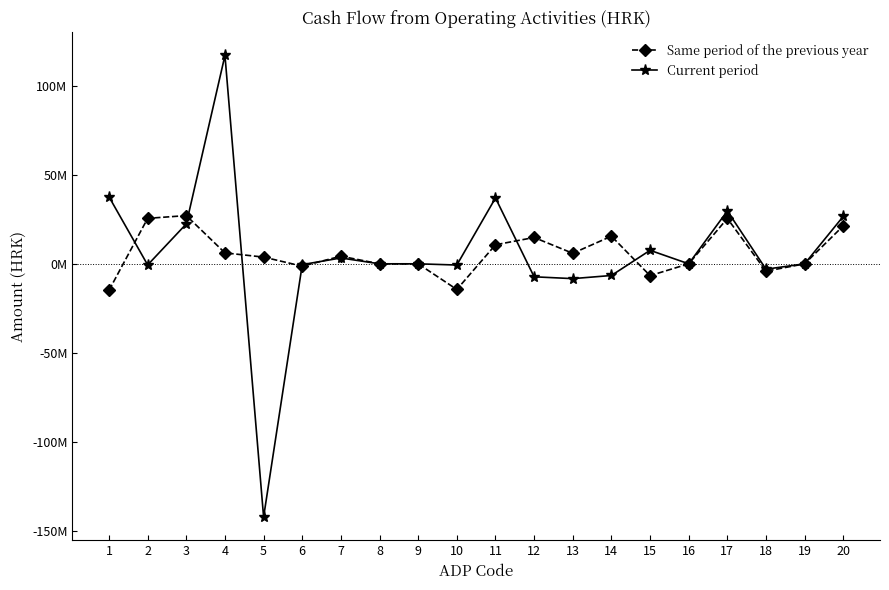

What are all the series names shown in the legend?

Same period of the previous year, Current period